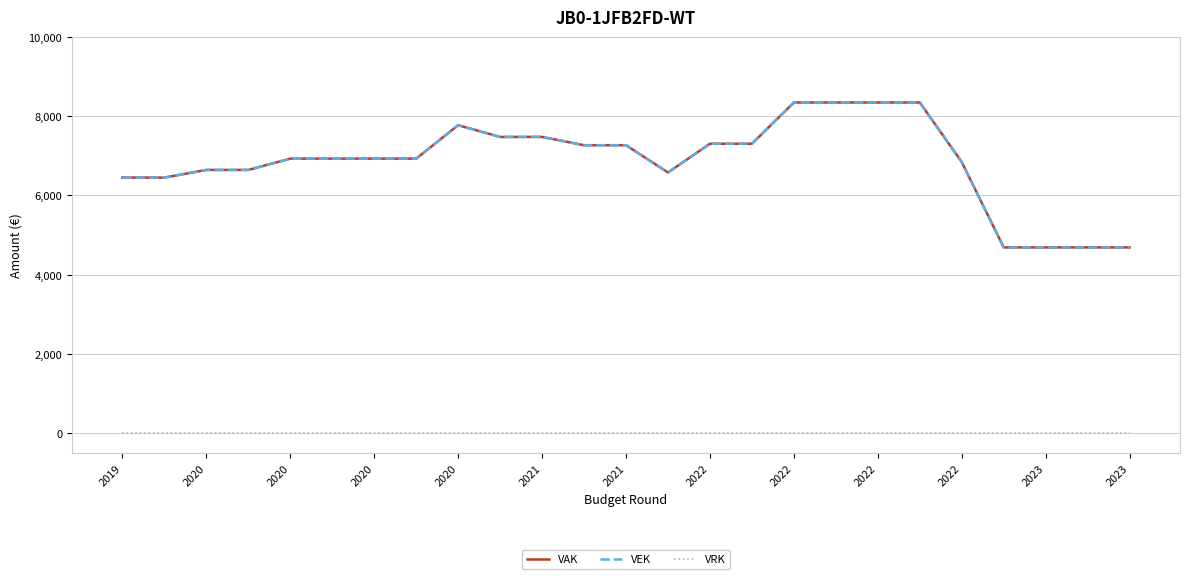

Reading right to left, transcribe all the data shown in this chart.

VAK: 4689	4689	4689	4689	6843	8347	8347	8347	8347	7306	7306	6581	7269	7269	7478	7478	7774	6930	6930	6930	6930	6645	6645	6452	6452
VEK: 4689	4689	4689	4689	6843	8347	8347	8347	8347	7306	7306	6581	7269	7269	7478	7478	7774	6930	6930	6930	6930	6645	6645	6452	6452
VRK: 0	0	0	0	0	0	0	0	0	0	0	0	0	0	0	0	0	0	0	0	0	0	0	0	0